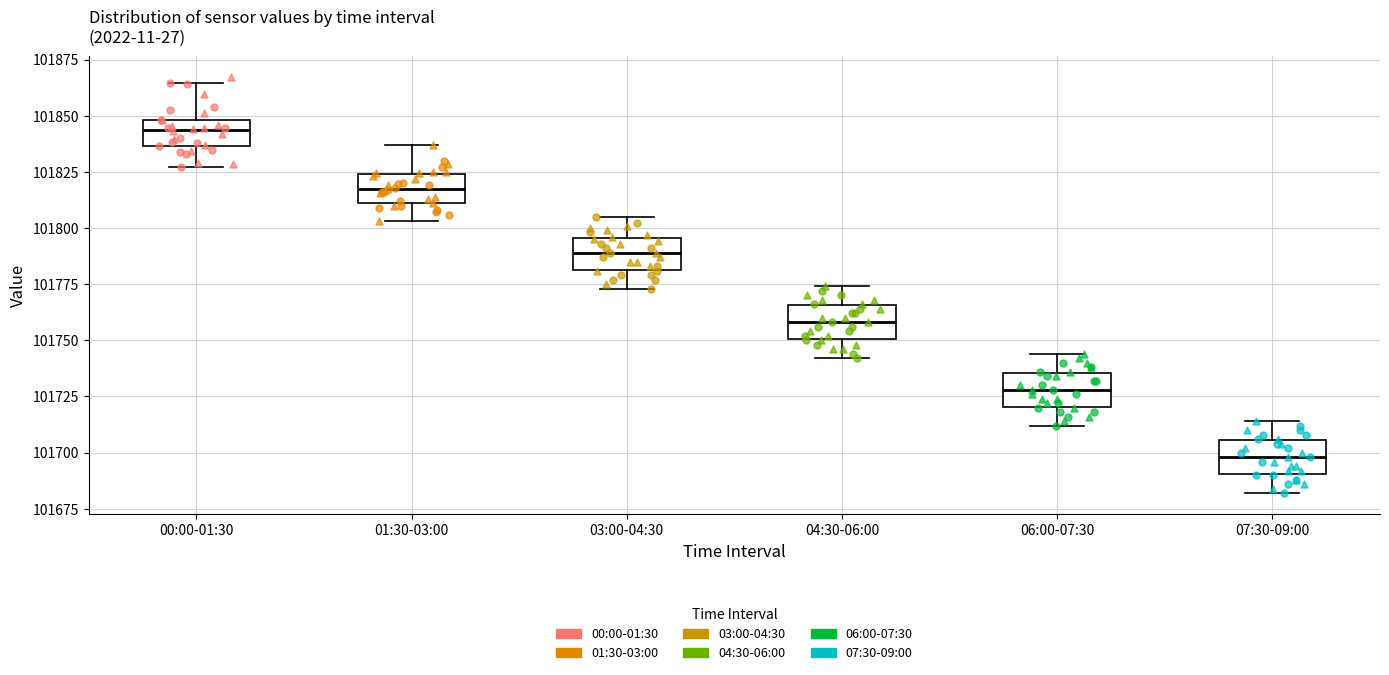

Which box's median line is the highest?

00:00-01:30